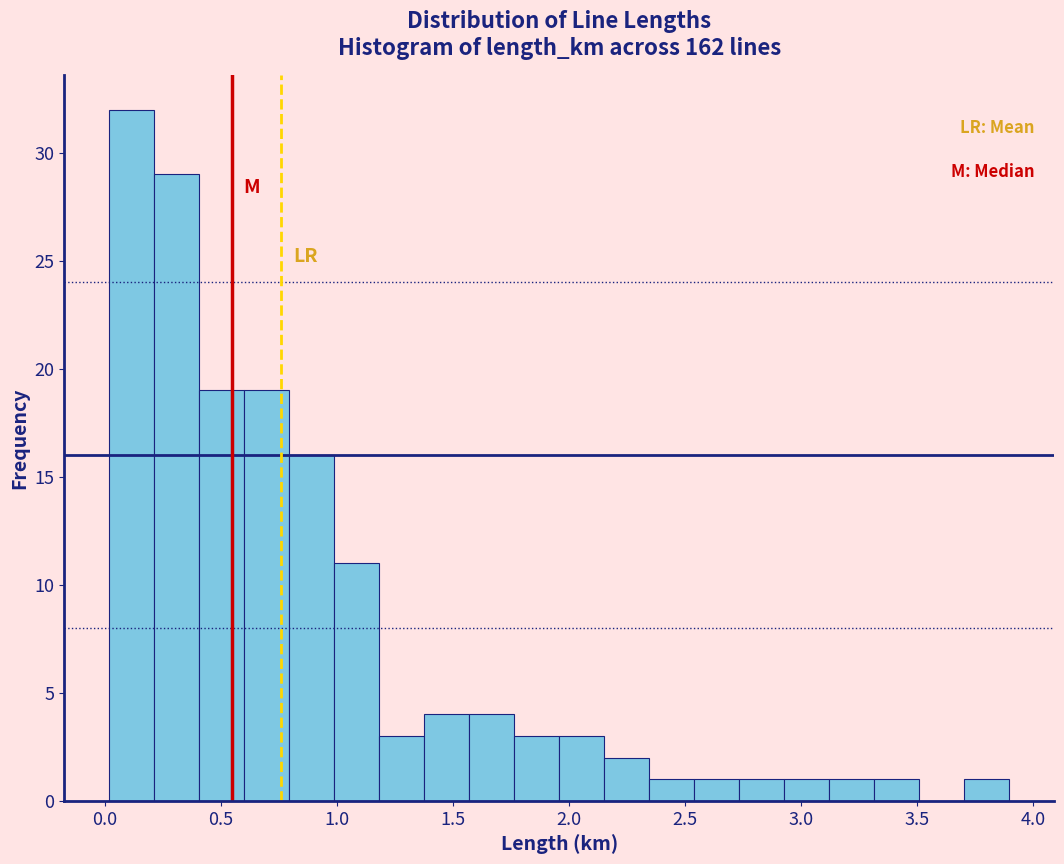

Around what value on the x-axis is the tallest bar? Give the approximate position of its centre, as read against the axis.

0.10